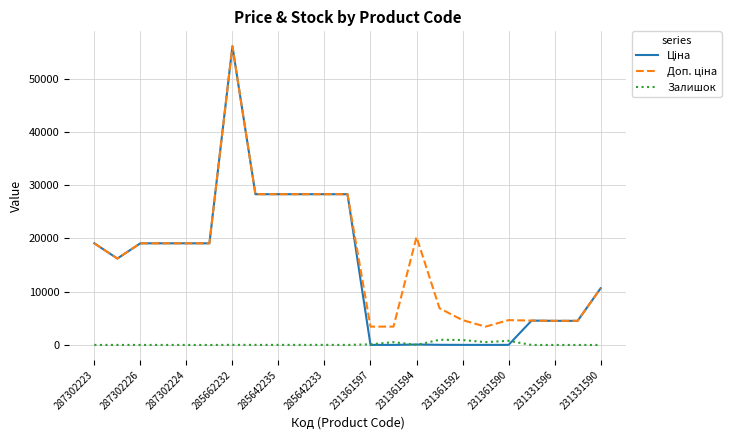

What is the maximum value shown in the chart?

56054.0